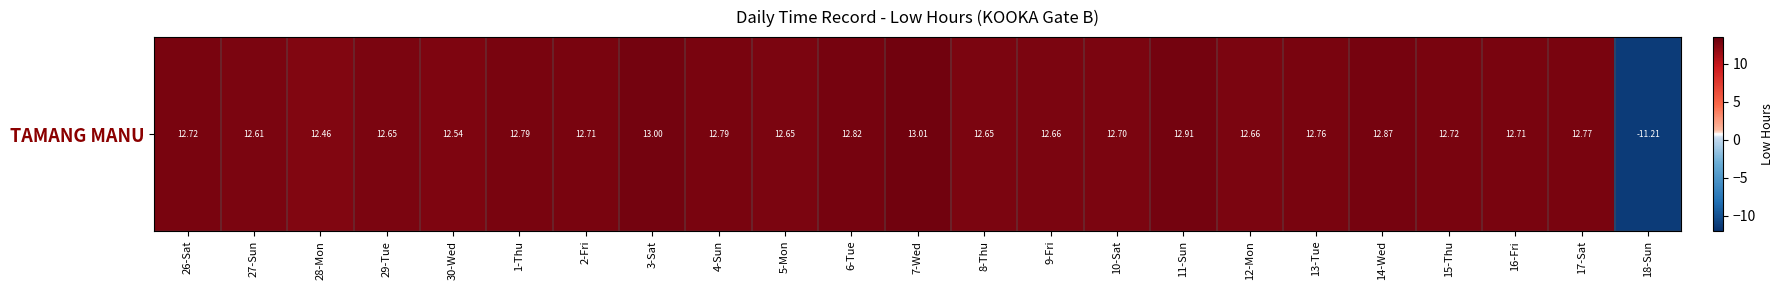

What is the approximate value at 10-Sat?

12.7